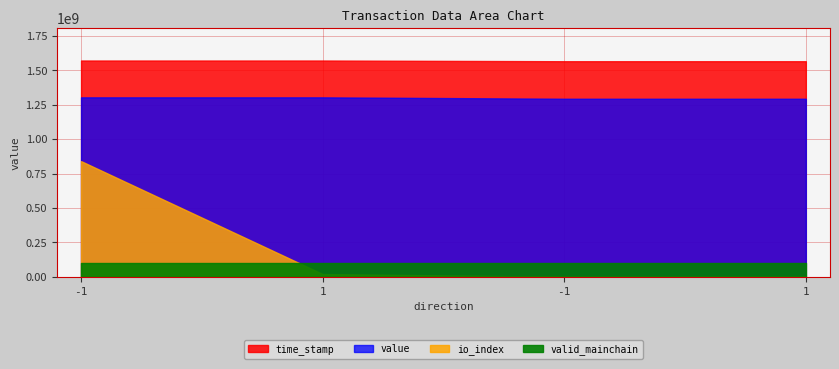

Rank the categories by io_index value from highest to lowest.

-1, 1, -1, 1